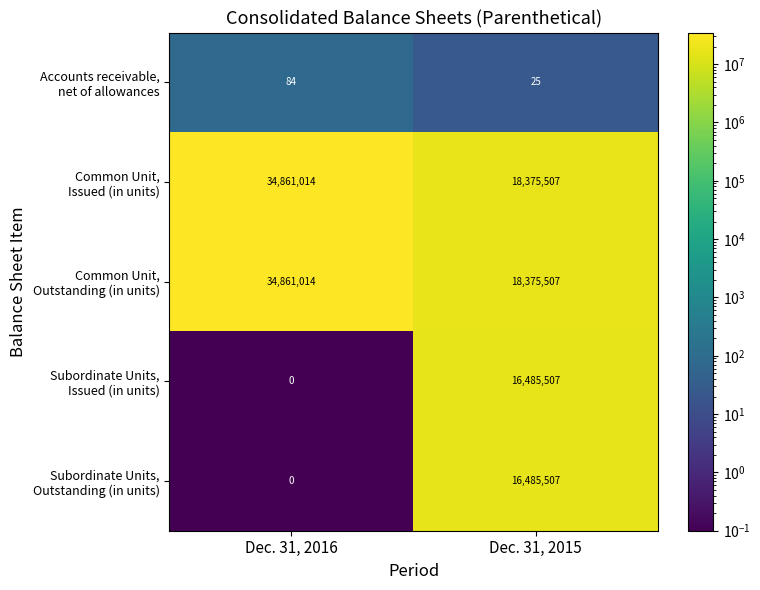

What is the minimum value shown in the chart?

0